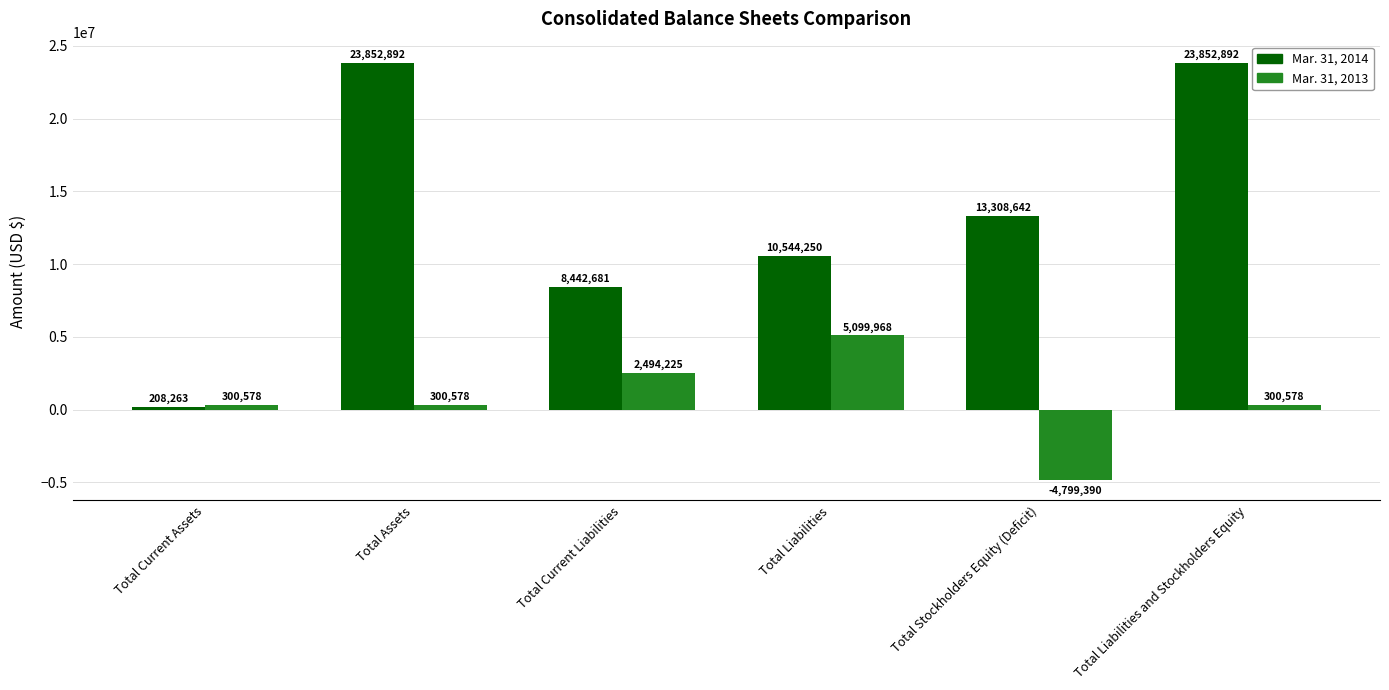

What is the approximate value of Mar. 31, 2013 at Total Current Liabilities?

2494225